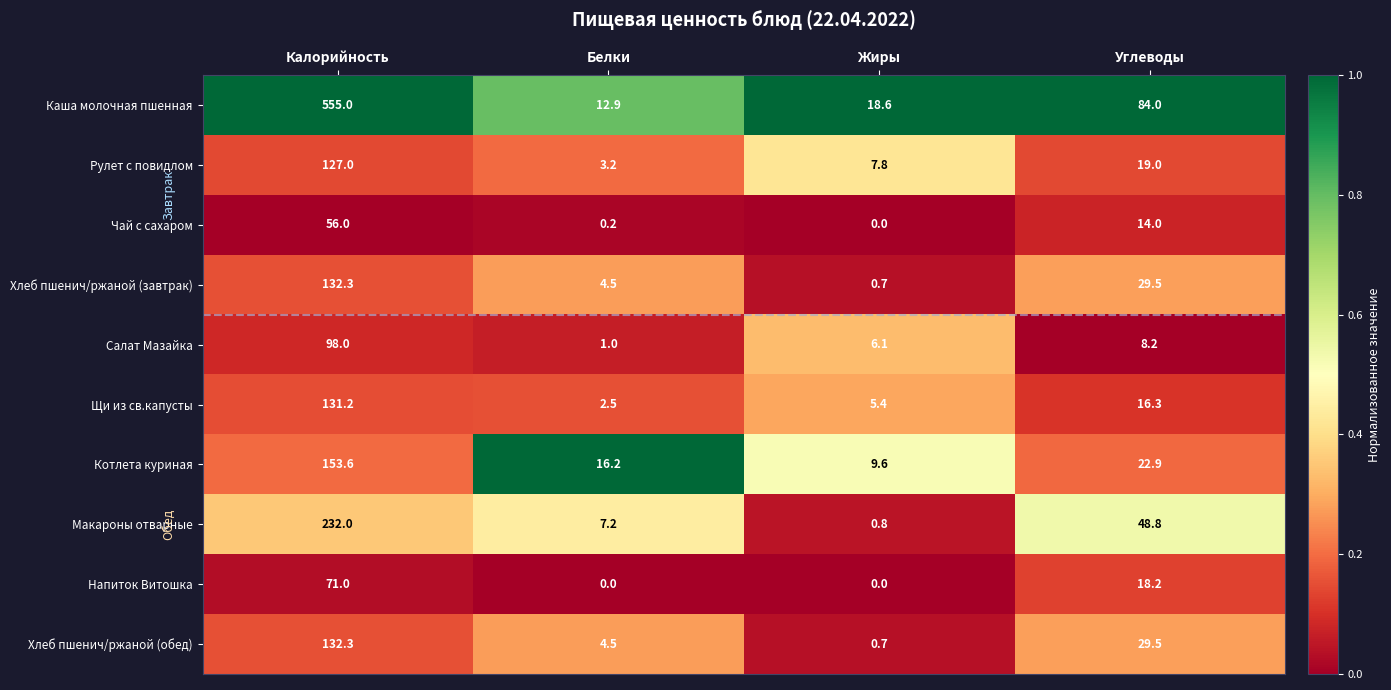

Which category has the highest value in the Хлеб пшенич/ржаной (обед) series?

Калорийность